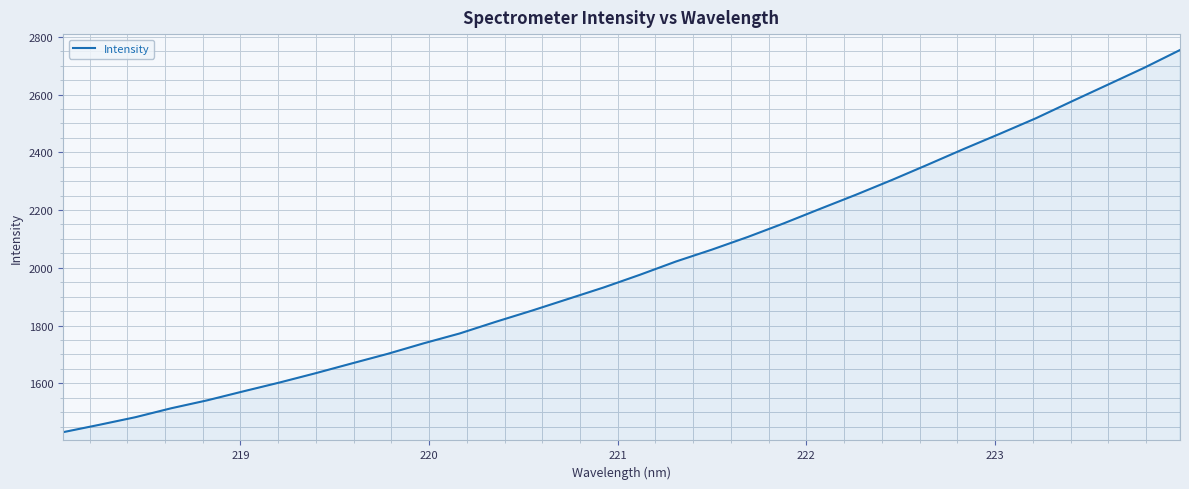

What is the difference between the maximum and minimum values?

1323.2